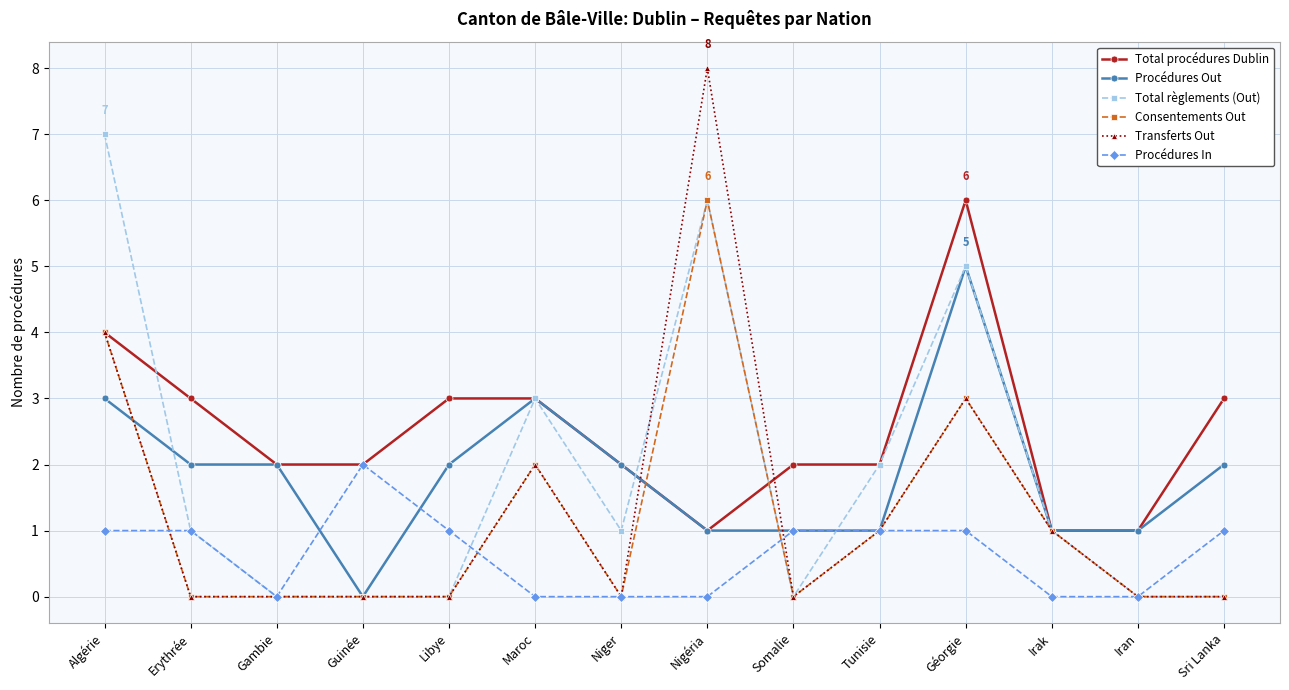

What is the maximum value shown in the chart?

8